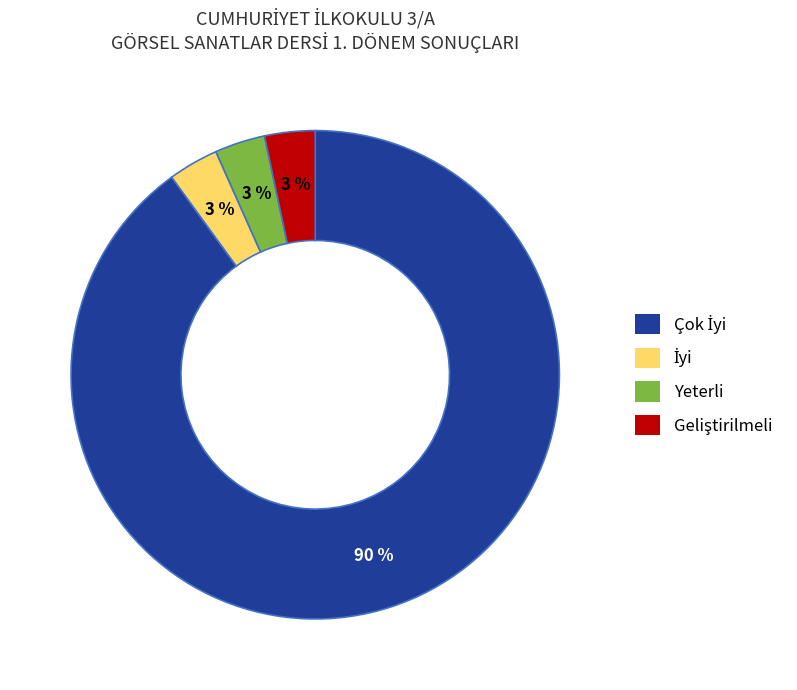

What percentage is the Yeterli slice, to the nearest percent?

3%